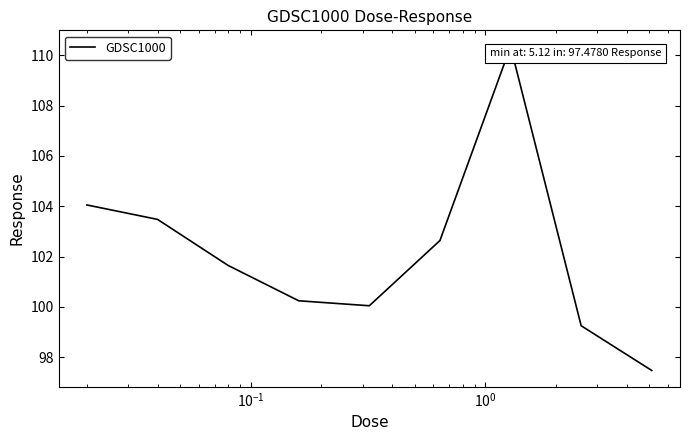

What is the greatest value displayed?

110.3